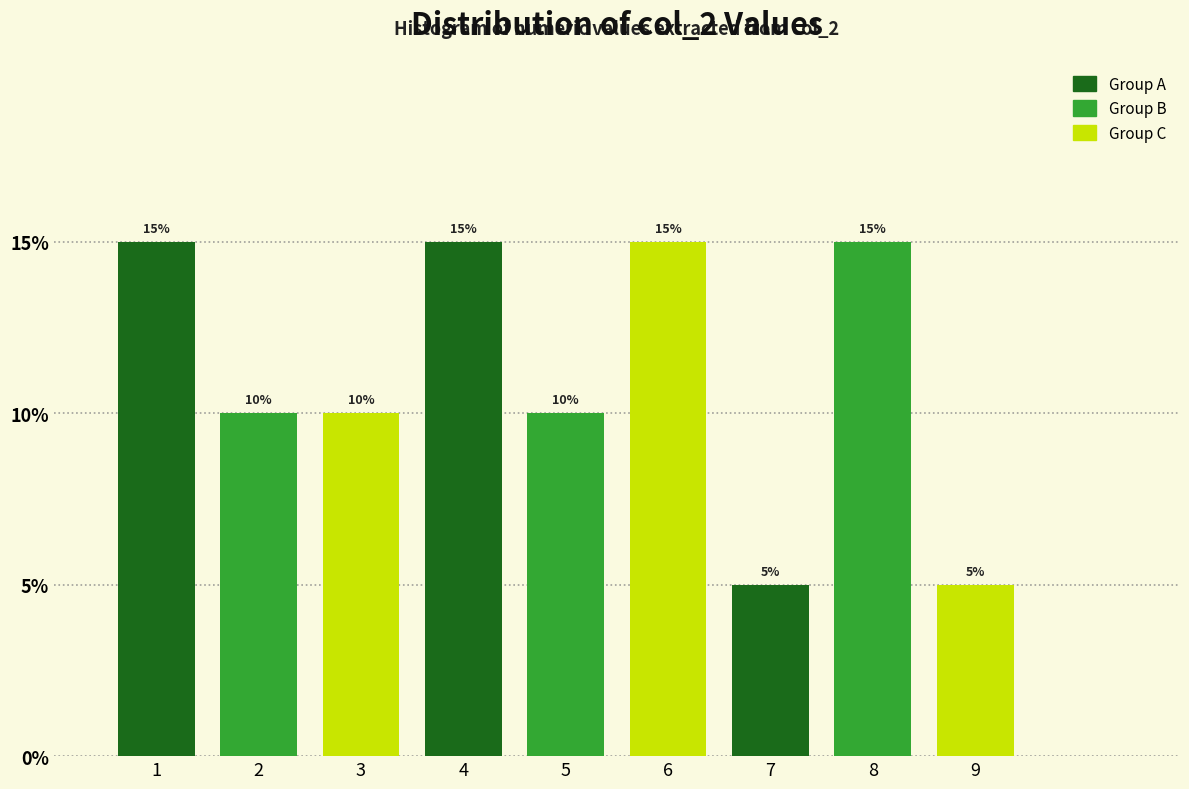

Reading left to right, transcribe this chart: for each bar, give the range it covers on the x-axis and its height.

0.5 to 1.5: 15
1.5 to 2.5: 10
2.5 to 3.5: 10
3.5 to 4.5: 15
4.5 to 5.5: 10
5.5 to 6.5: 15
6.5 to 7.5: 5
7.5 to 8.5: 15
8.5 to 9.5: 5